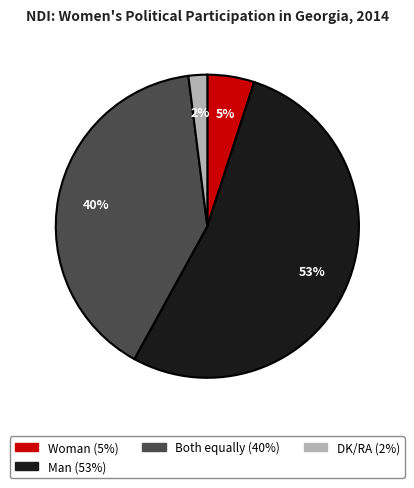

Is there any slice that represents more than half of the pie?

Yes